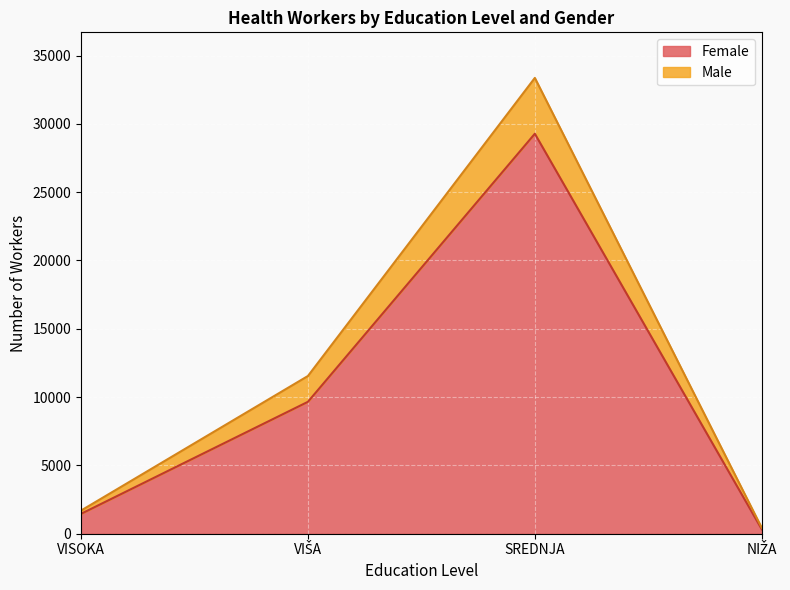

How many data points in Female are above 9656?

1